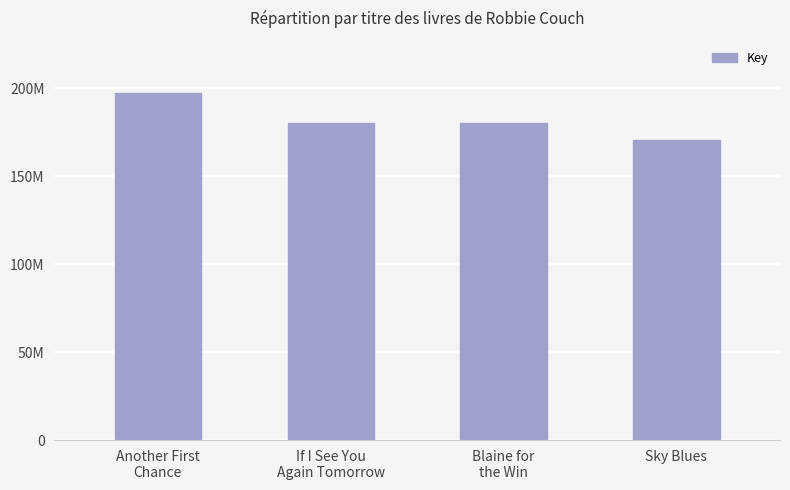

Is it true that the value at Blaine for
the Win is 180342250?

True